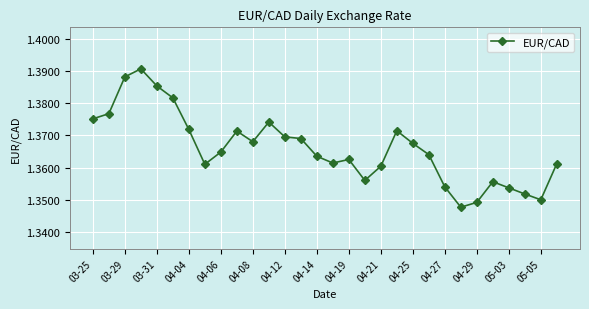

True or false: the data has more than 0 interior local peaks.

True